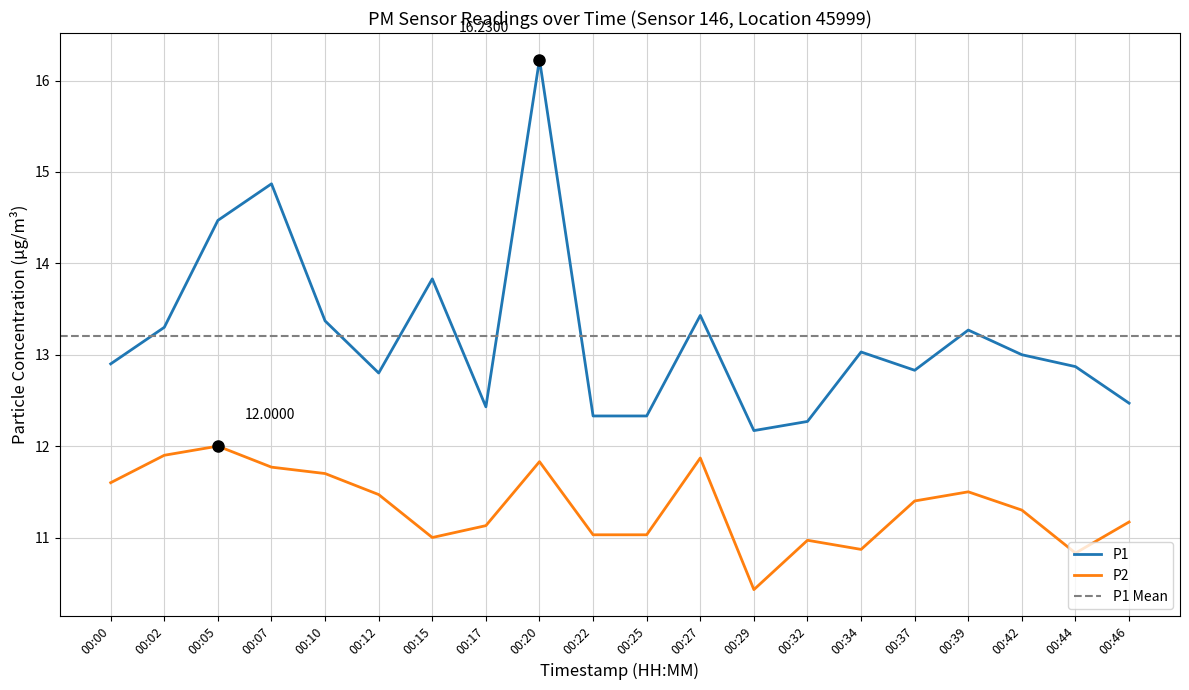

How many lines are shown in the chart?

2